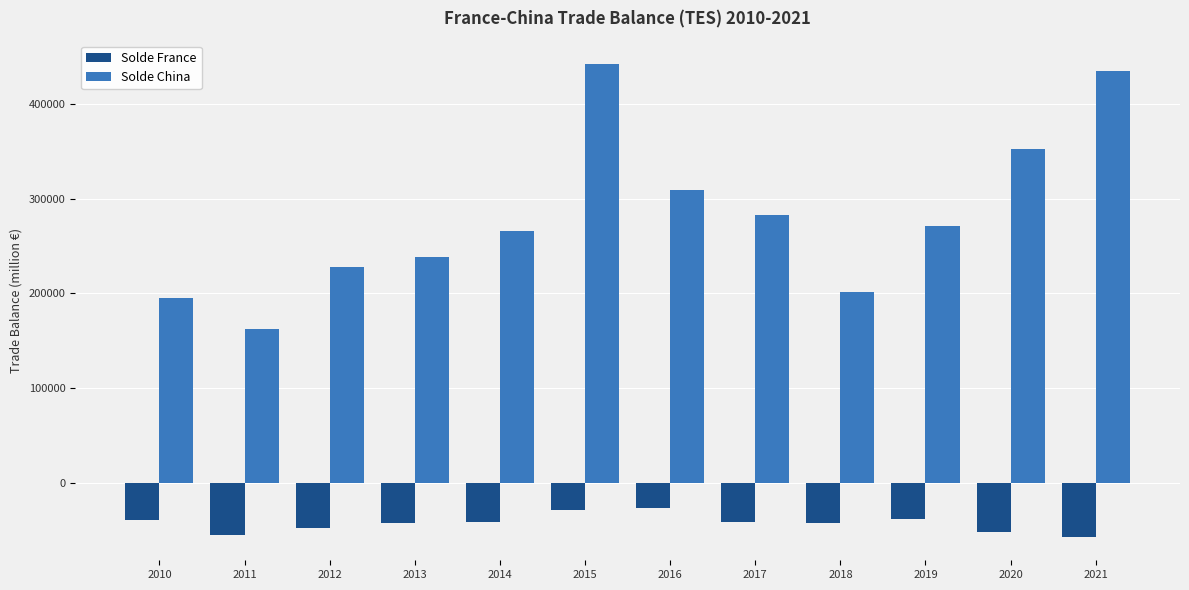

Count the number of categories in the chart.

12